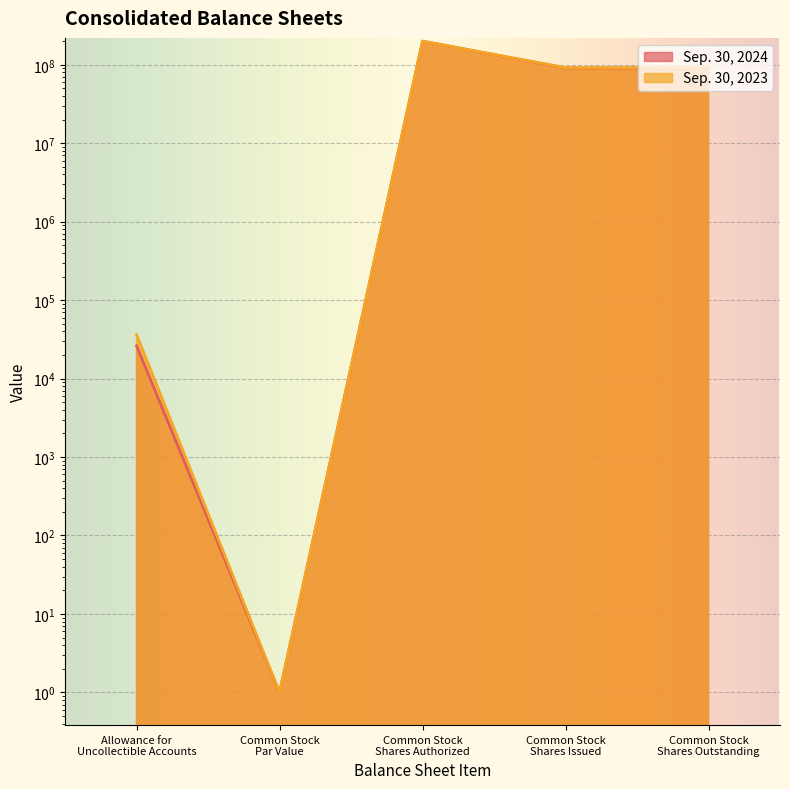

How many interior local peaks does the Sep. 30, 2024 series have?

1